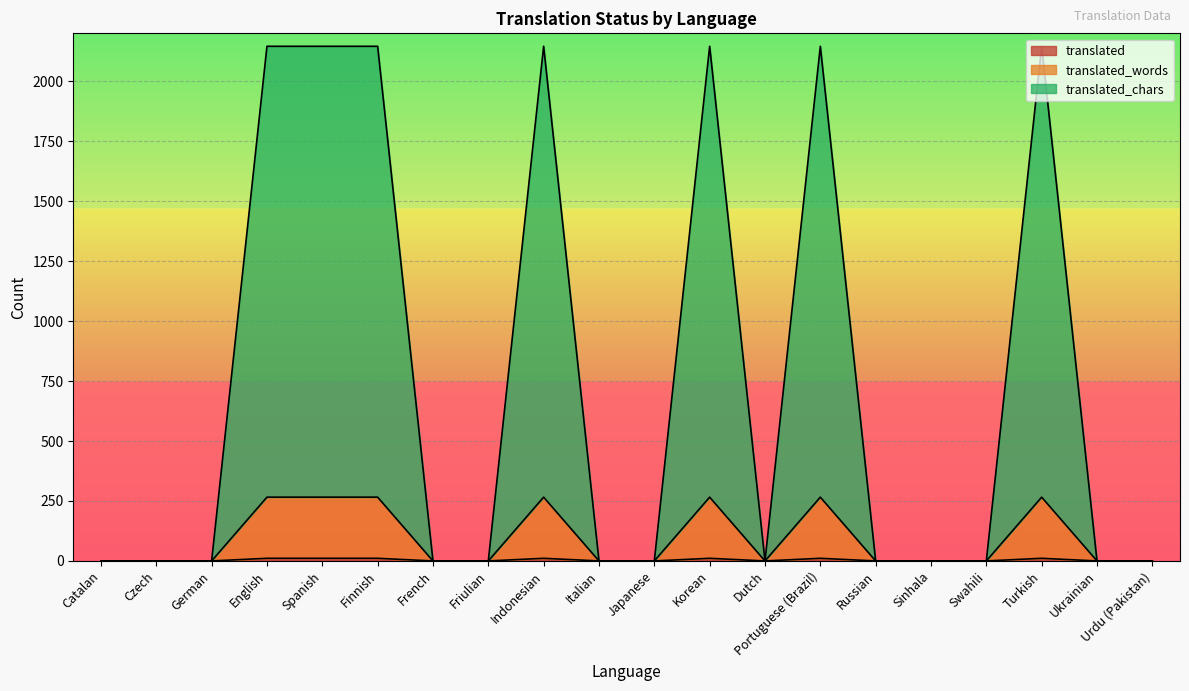

True or false: translated_chars and translated_words cross at least once.

False